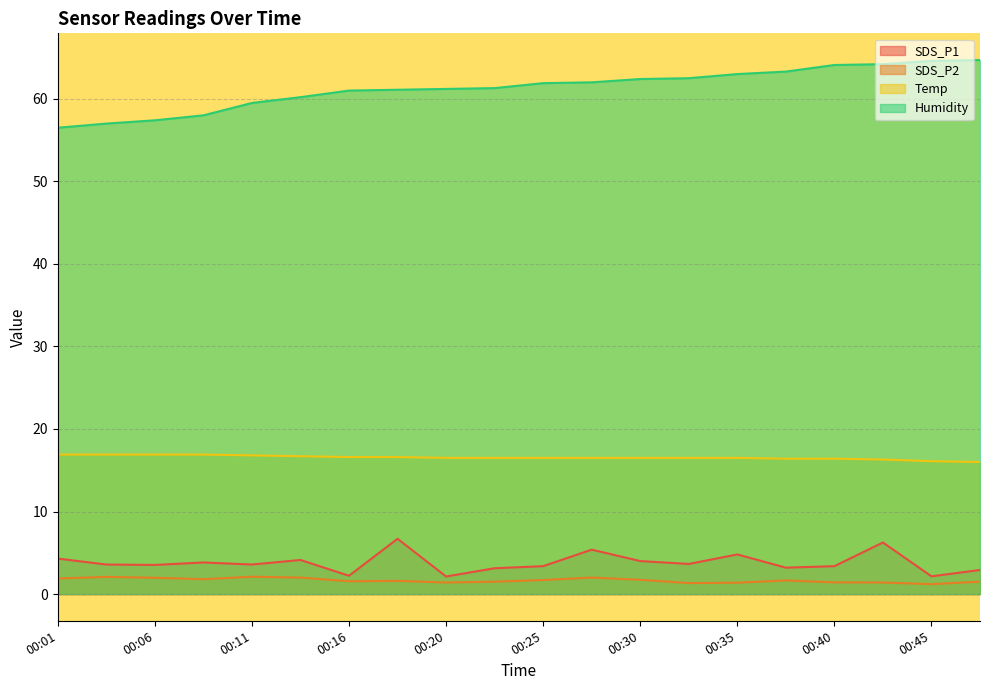

Does the chart display data point markers on the line(s)?

No